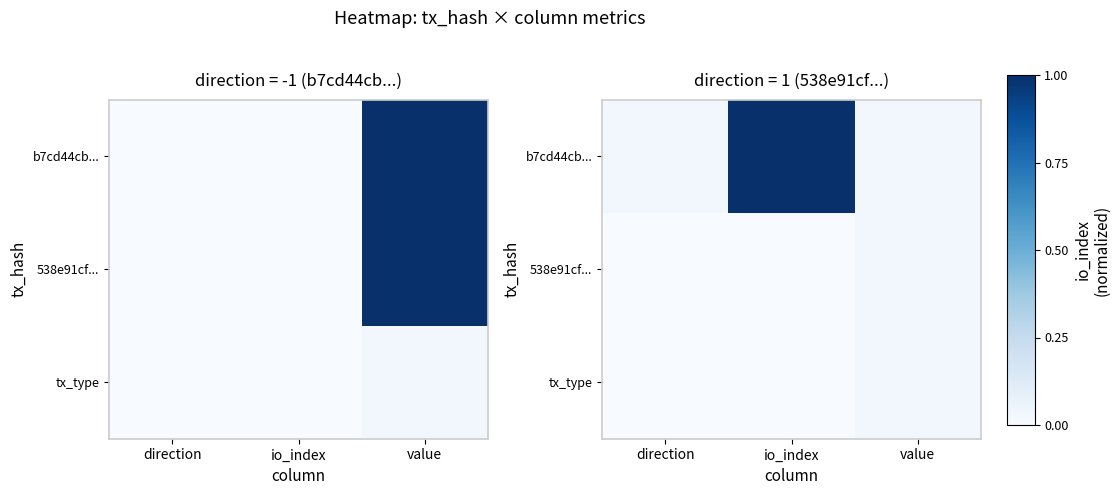

Which series has the largest total across all categories?

b7cd44cb...